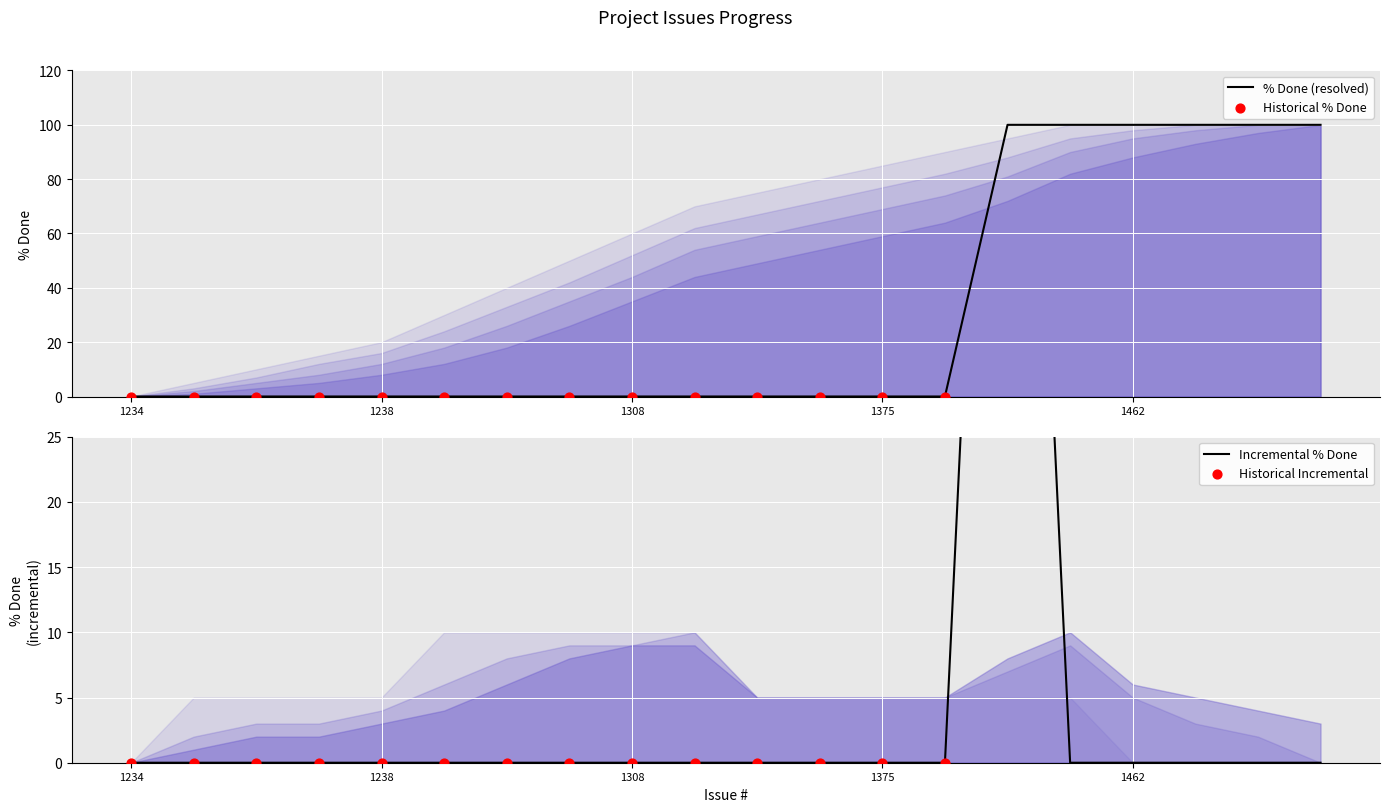

Which series has the largest Y range (max minus min)?

Resolved